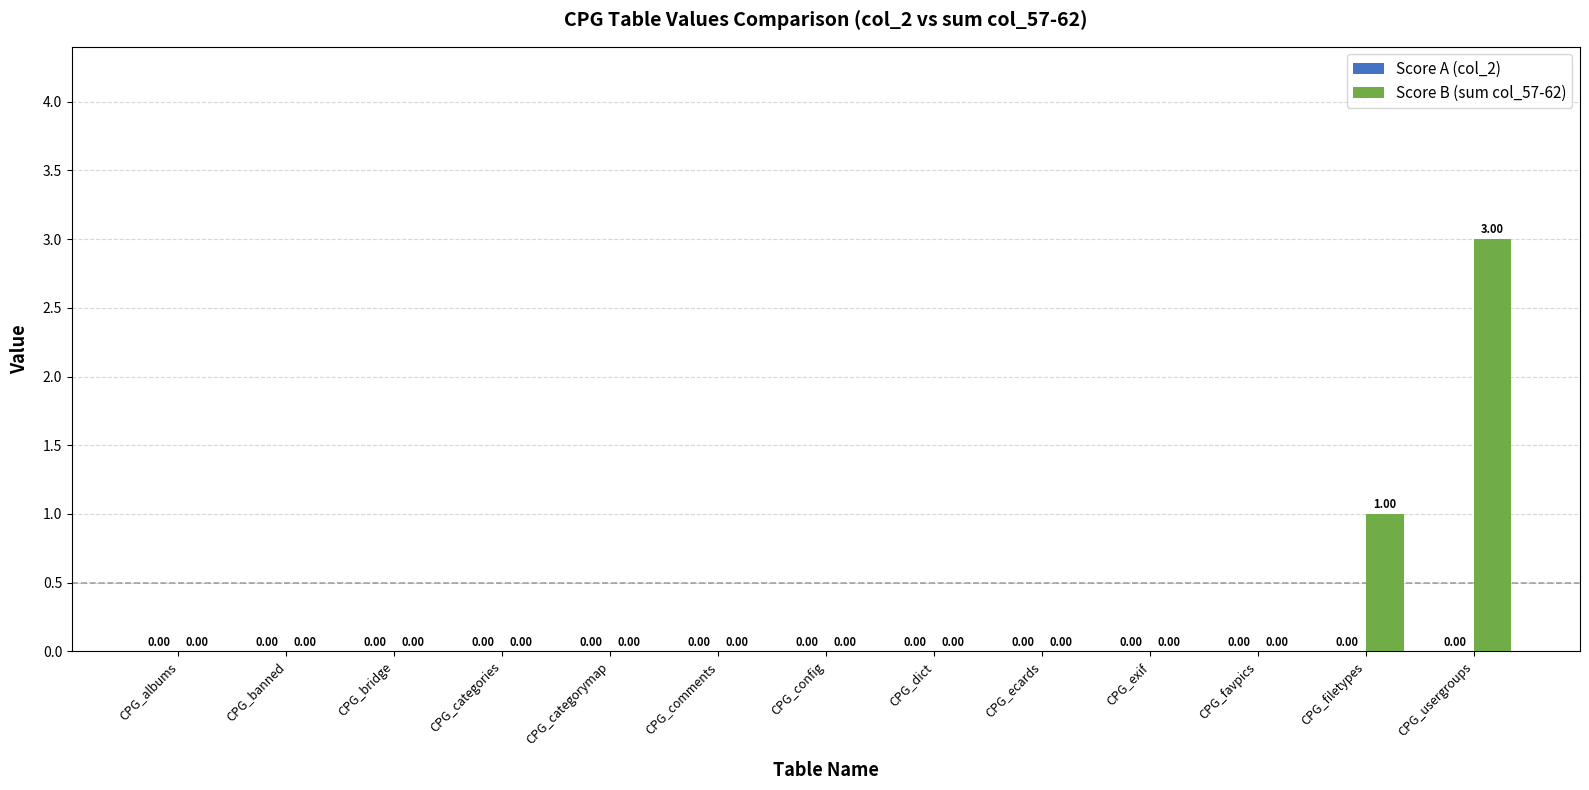

Does the chart contain stacked bars?

No